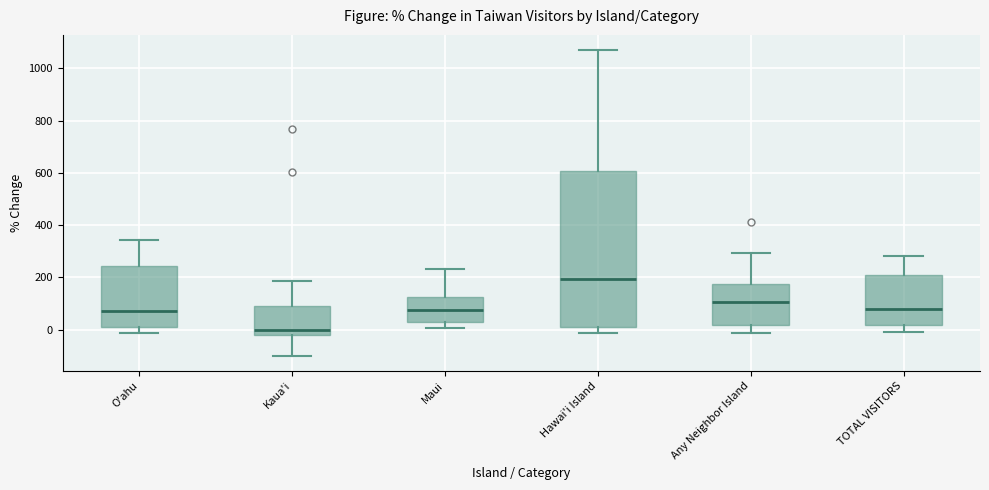

Where does the median line of the box for Any Neighbor Island sit on the y-axis? The values are not printed on the chart, so give them approximately, as read against the axis.

100